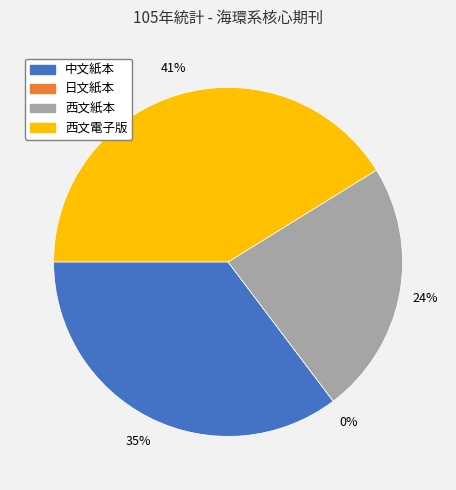

To the nearest percent, what is the difference between the largest and smallest slice percentages?

41%